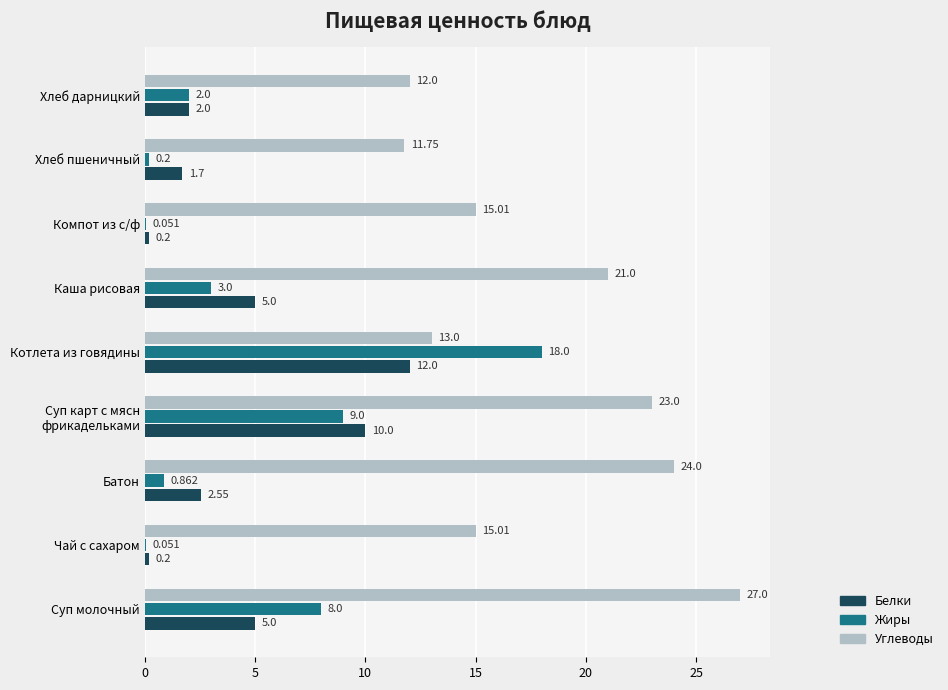

At which category is the sum across all series the highest?

Котлета из говядины